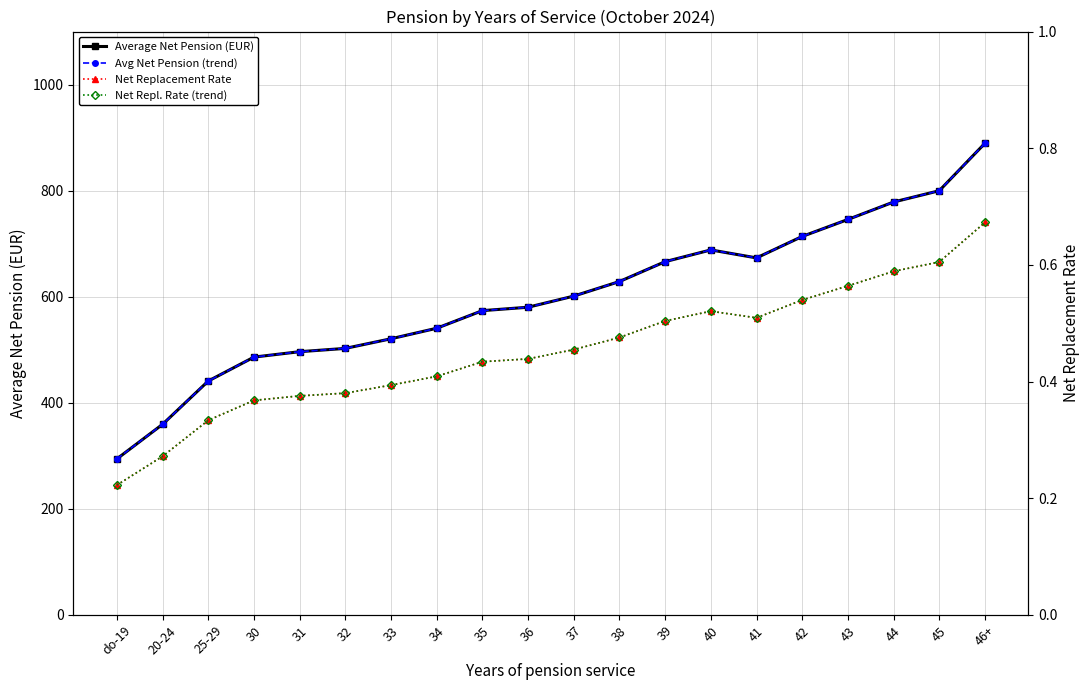

What position from the left is 45?

19